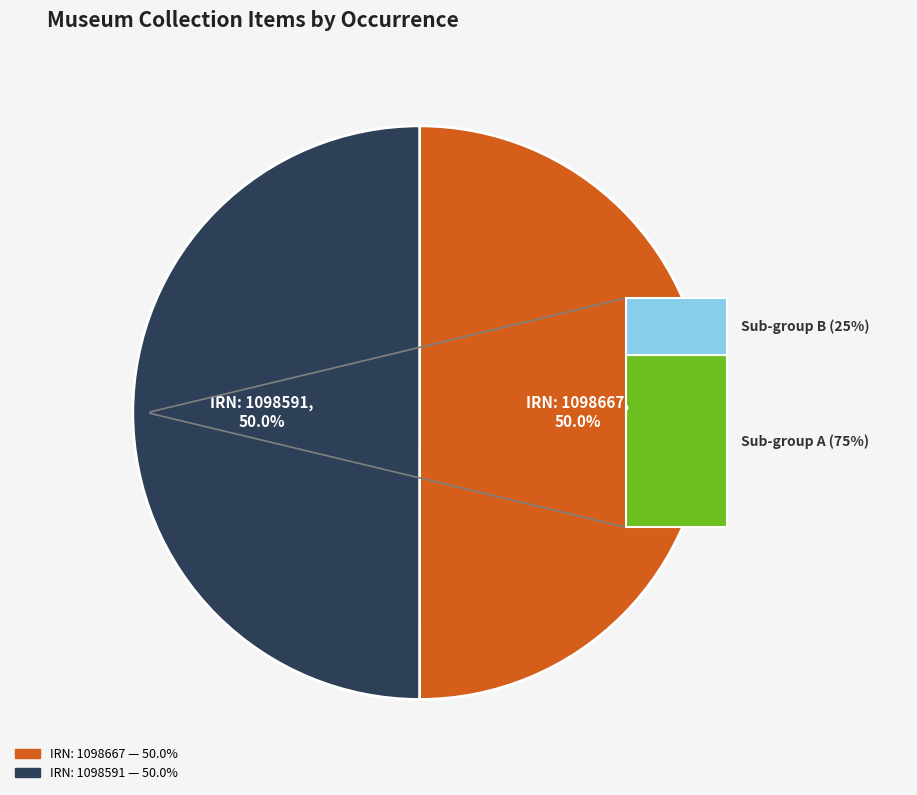

Count the number of slices in the pie.

2